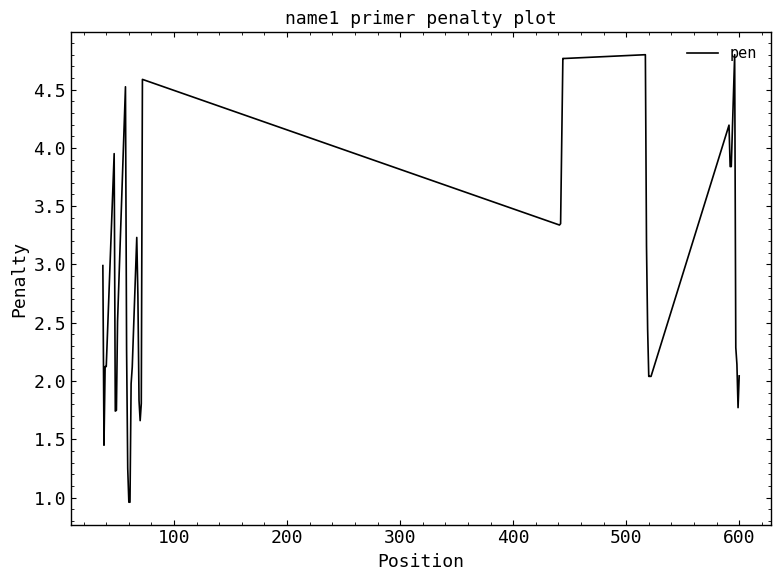

Count the number of values greater than 2.

29